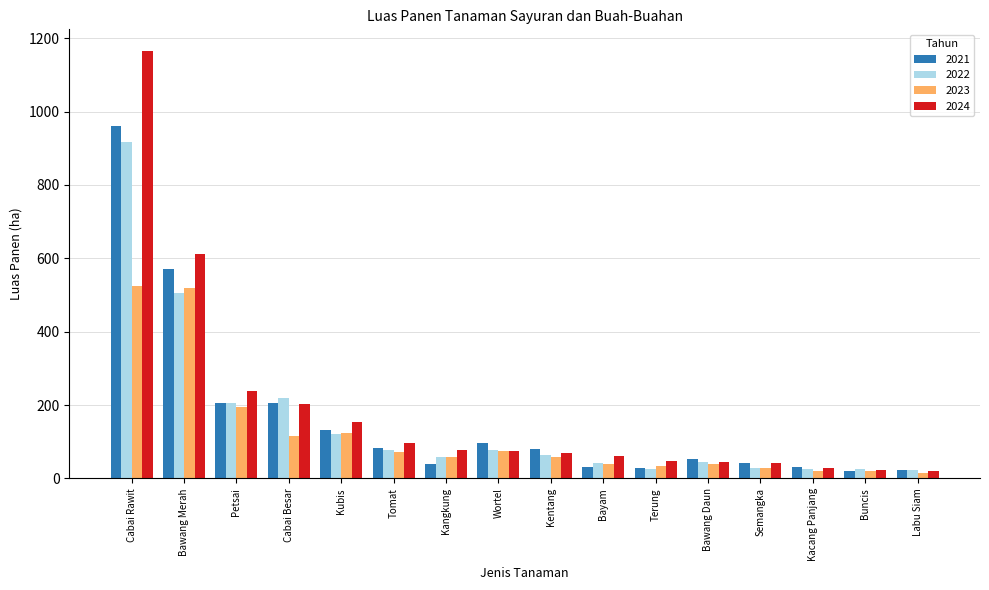

Where is 2024 nearest to the value 593?

Bawang Merah